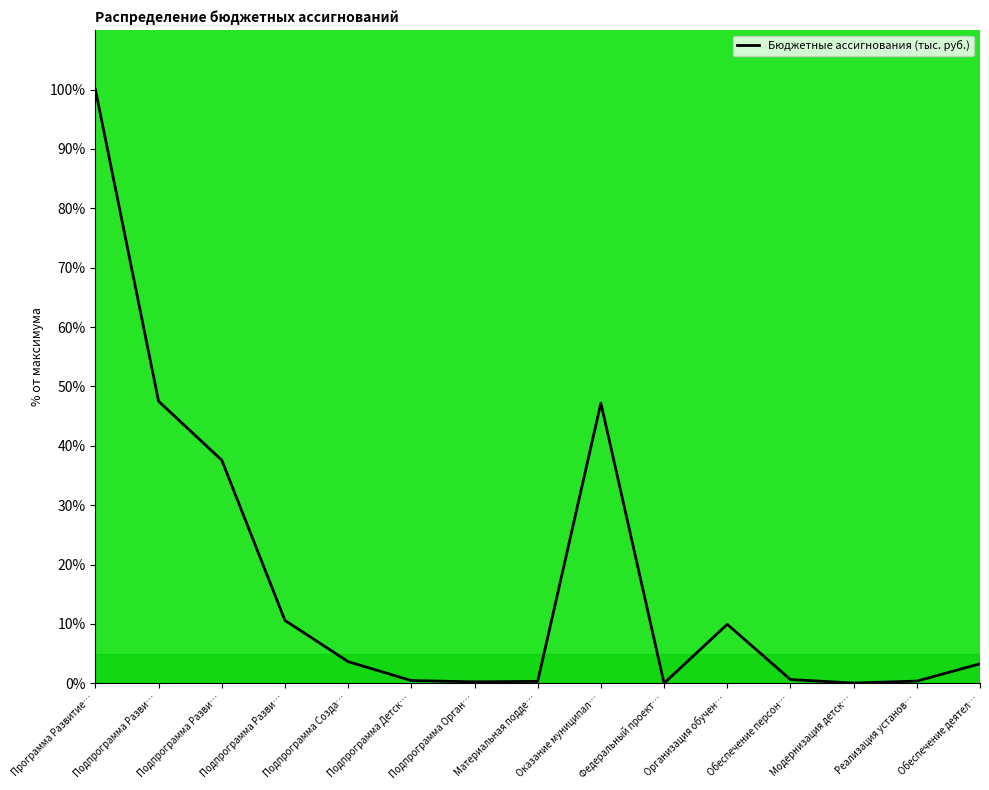

List the labels in order of value, smallest first.

Федеральный проект…, Модернизация детск…, Подпрограмма Орган…, Материальная подде…, Реализация установ…, Подпрограмма Детск…, Обеспечение персон…, Обеспечение деятел…, Подпрограмма Созда…, Организация обучен…, Подпрограмма Разви…, Подпрограмма Разви…, Оказание муниципал…, Подпрограмма Разви…, Программа Развитие…